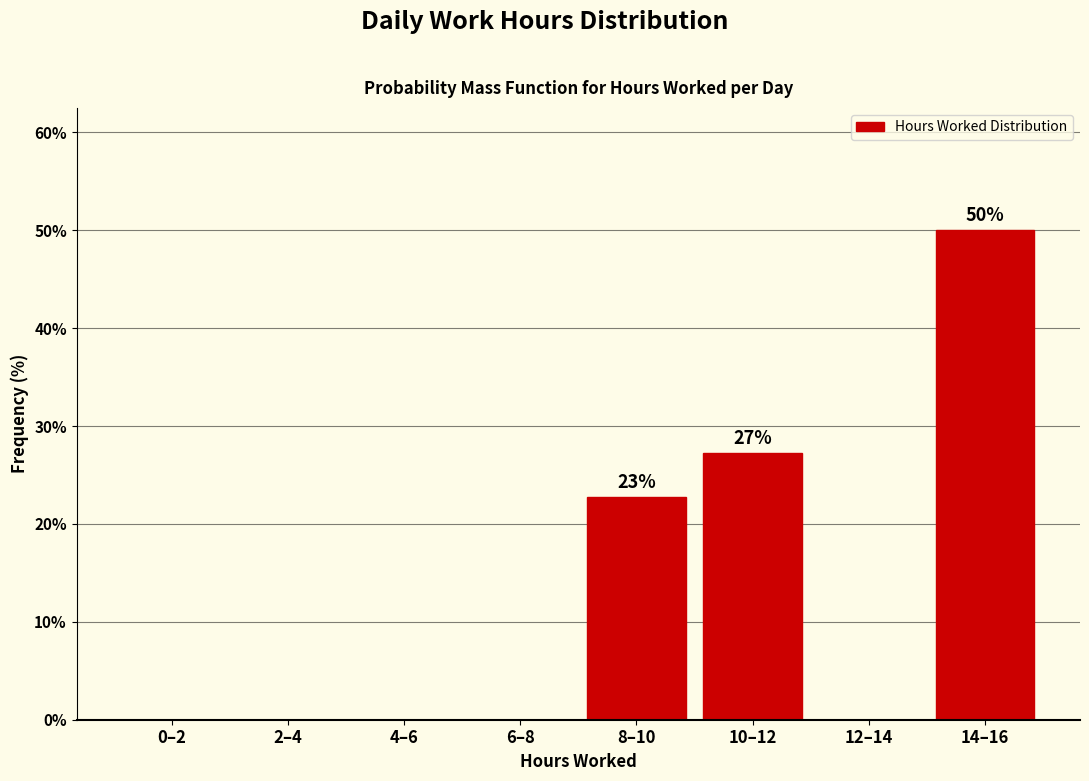

Reading left to right, extract all data points from this chart.

0–2=0.0	2–4=0.0	4–6=0.0	6–8=0.0	8–10=22.7	10–12=27.3	12–14=0.0	14–16=50.0